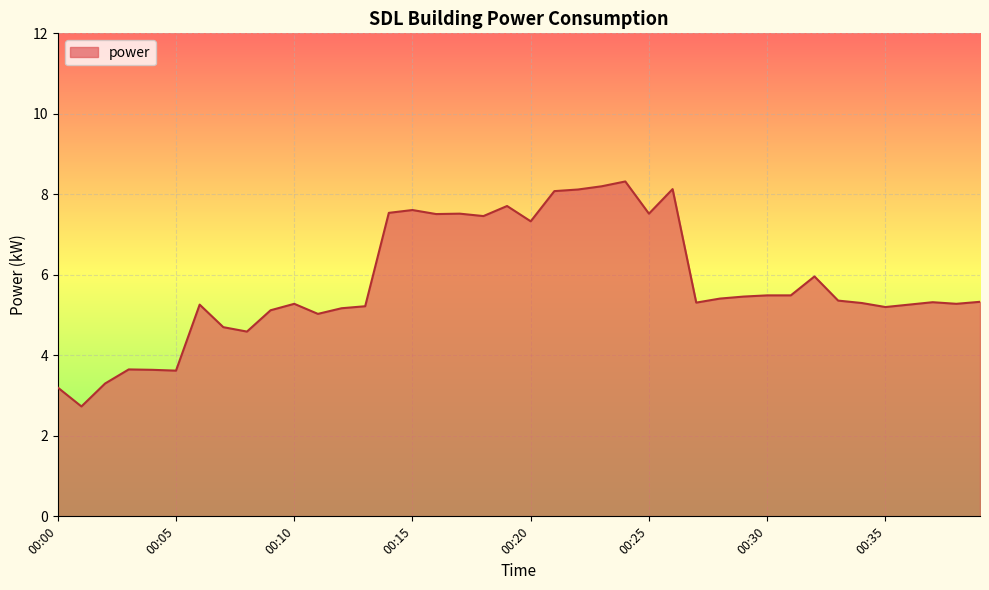

What is the maximum value shown in the chart?

8.3